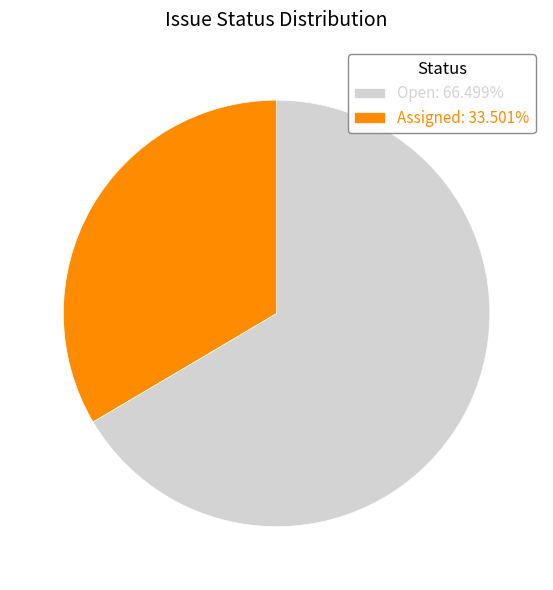

Combined, do Open: 66.499% and Assigned: 33.501% account for over 50%?

Yes